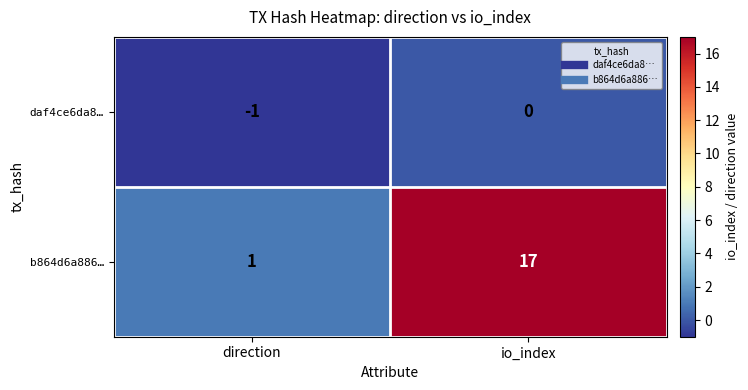

Which series has the largest total across all categories?

b864d6a886…